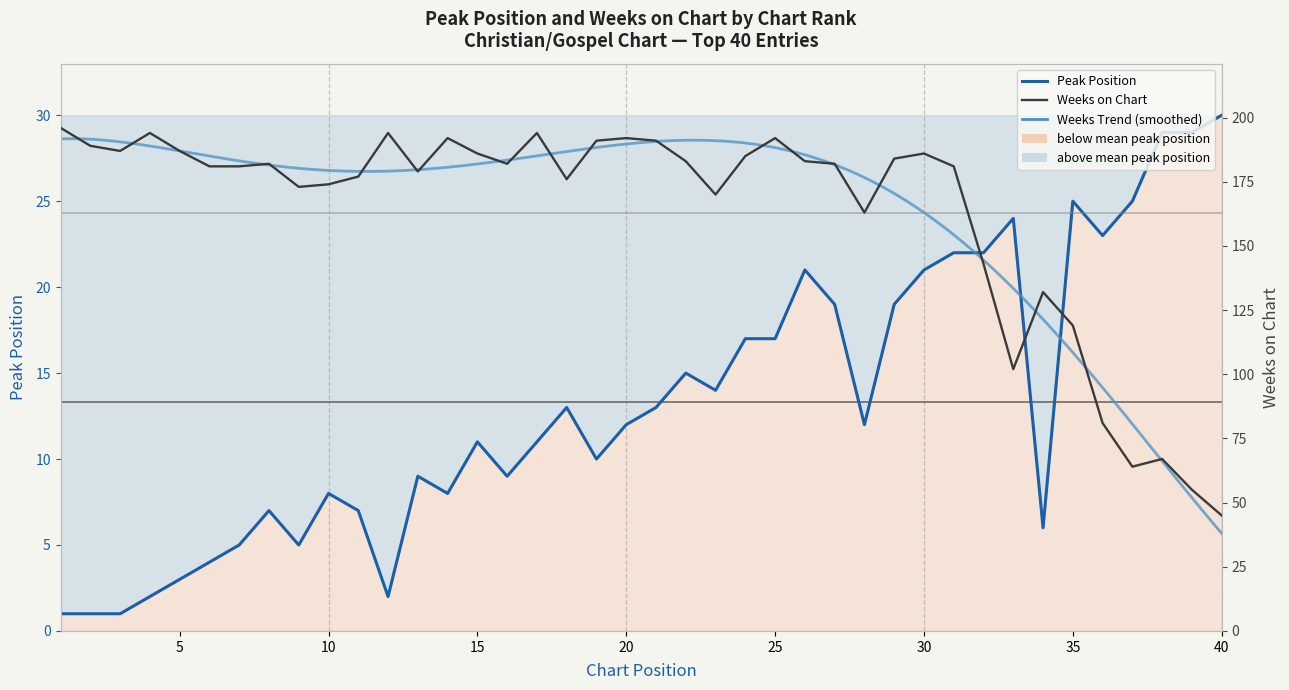

Reading left to right, transcribe all the data shown in this chart.

Peak Position: 1	1	1	2	3	4	5	7	5	8	7	2	9	8	11	9	11	13	10	12	13	15	14	17	17	21	19	12	19	21	22	22	24	6	25	23	25	29	29	30
Weeks on Chart: 196	189	187	194	187	181	181	182	173	174	177	194	179	192	186	182	194	176	191	192	191	183	170	185	192	183	182	163	184	186	181	143	102	132	119	81	64	67	55	45